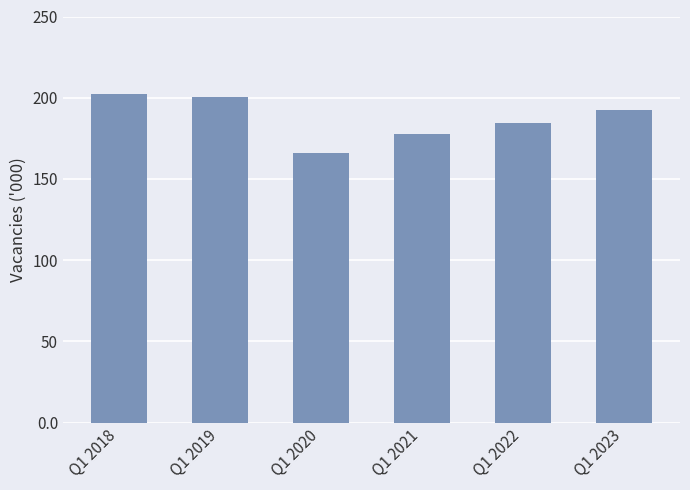

What is the difference between the values at Q1 2023 and Q1 2019?

7.9